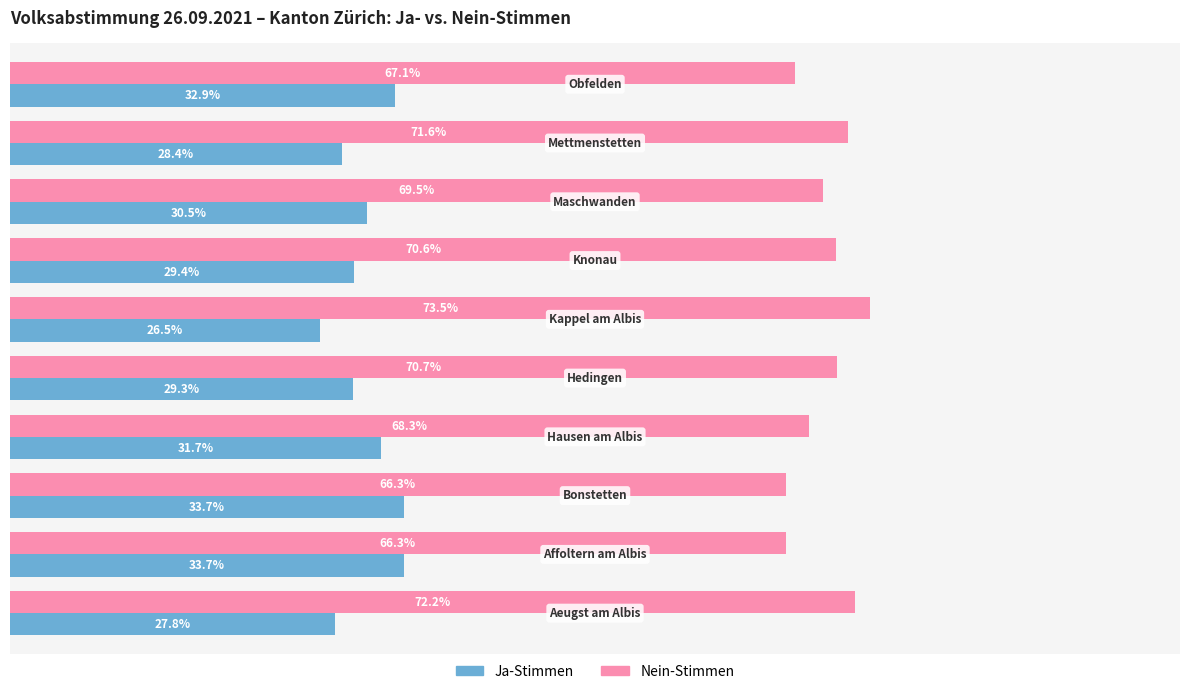

Which series has the largest total across all categories?

Nein-Stimmen